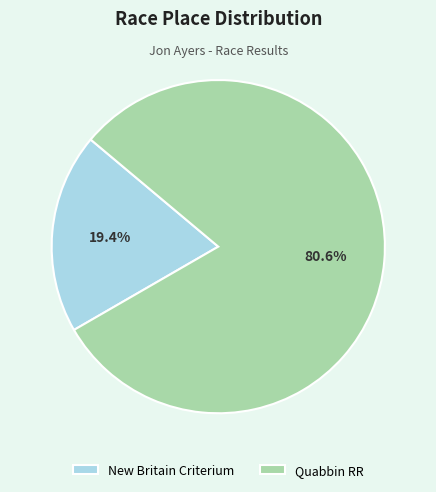

To the nearest percent, what is the combined percentage of Quabbin RR and New Britain Criterium?

100%